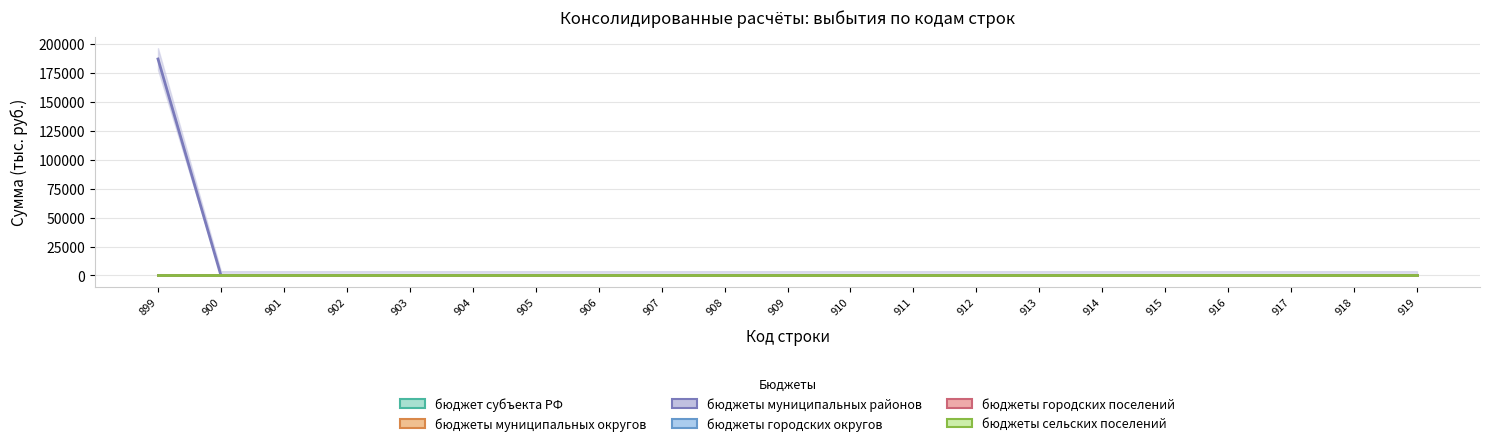

At 906, list the series in order from smallest to largest.

бюджет субъекта РФ, бюджеты муниципальных округов, бюджеты муниципальных районов, бюджеты городских округов, бюджеты городских поселений, бюджеты сельских поселений